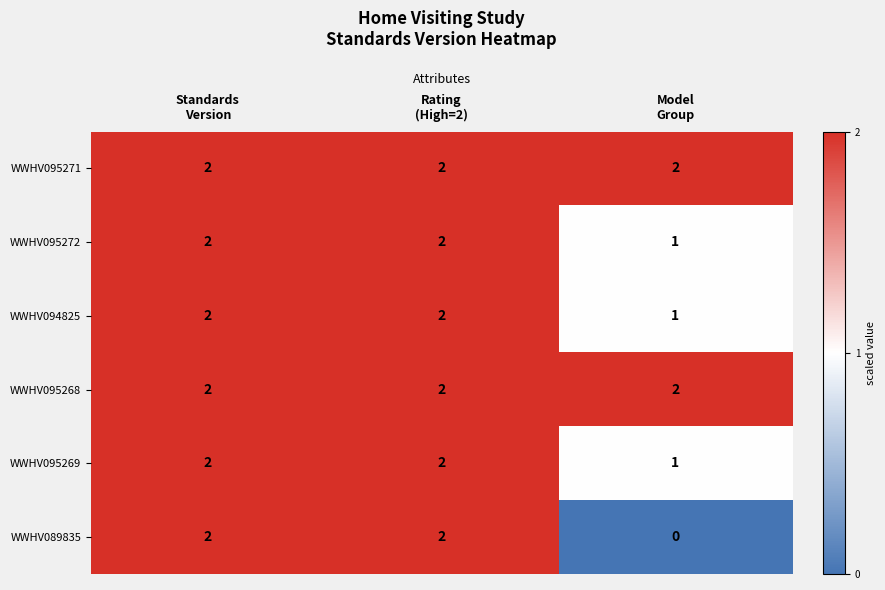

Count the number of categories in the chart.

3